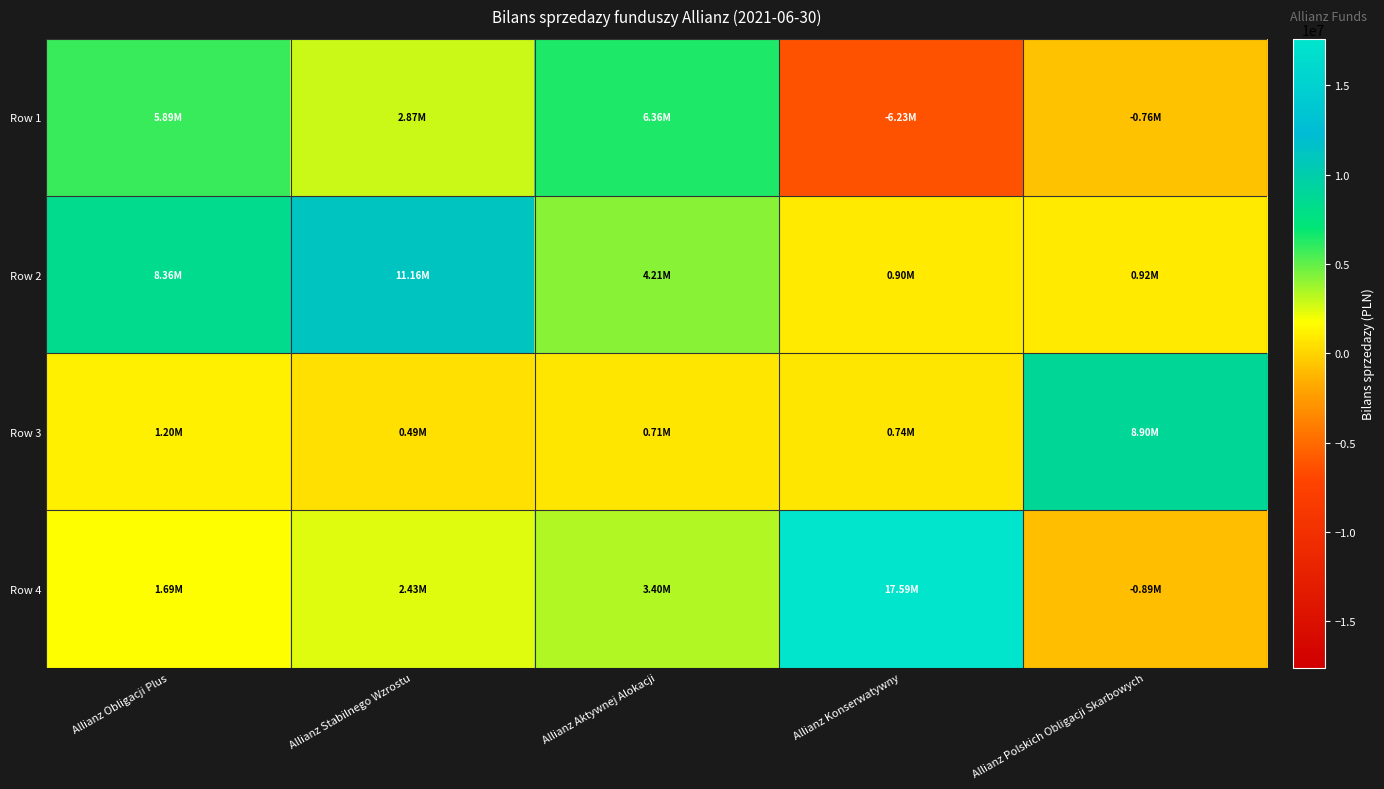

What is the total value across all series at Allianz Stabilnego Wzrostu?

16960920.6